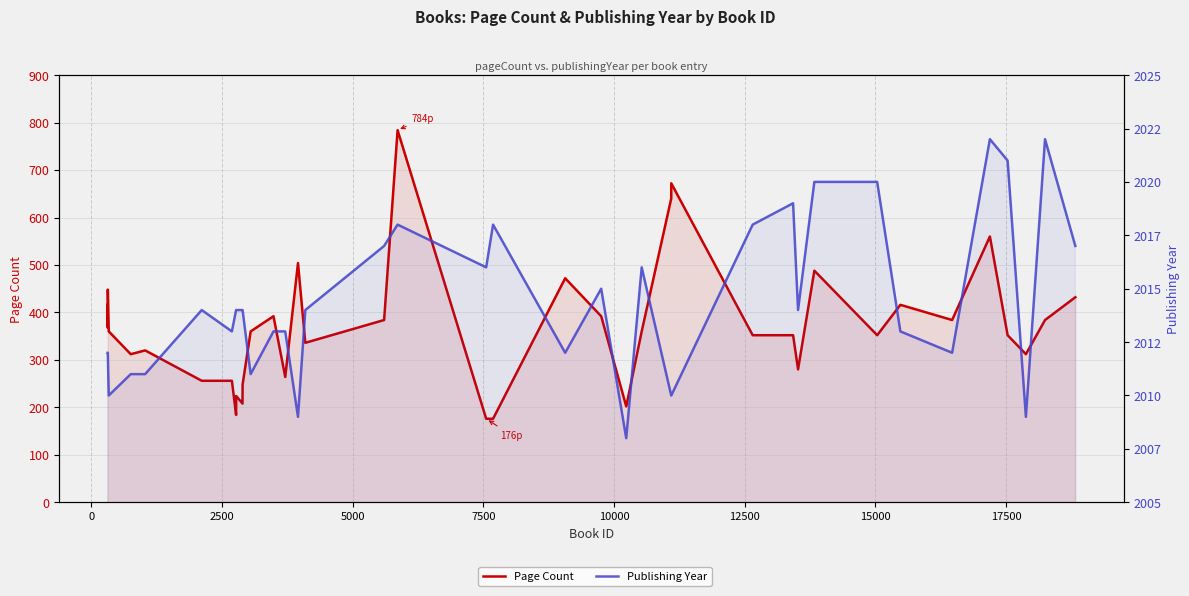

Does the chart have visible grid lines?

Yes